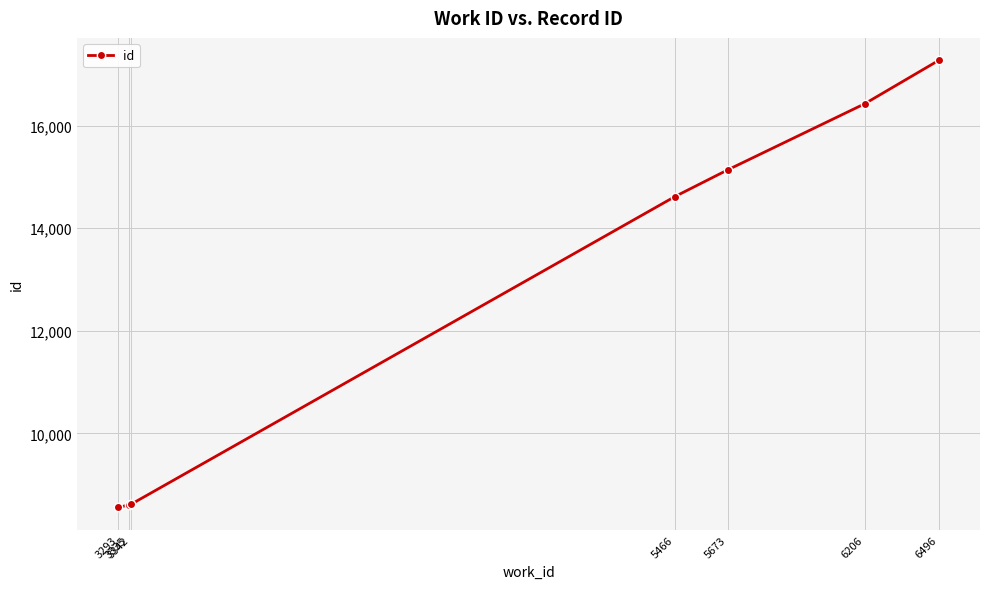

What is the value of the 4th point from the left?

14619